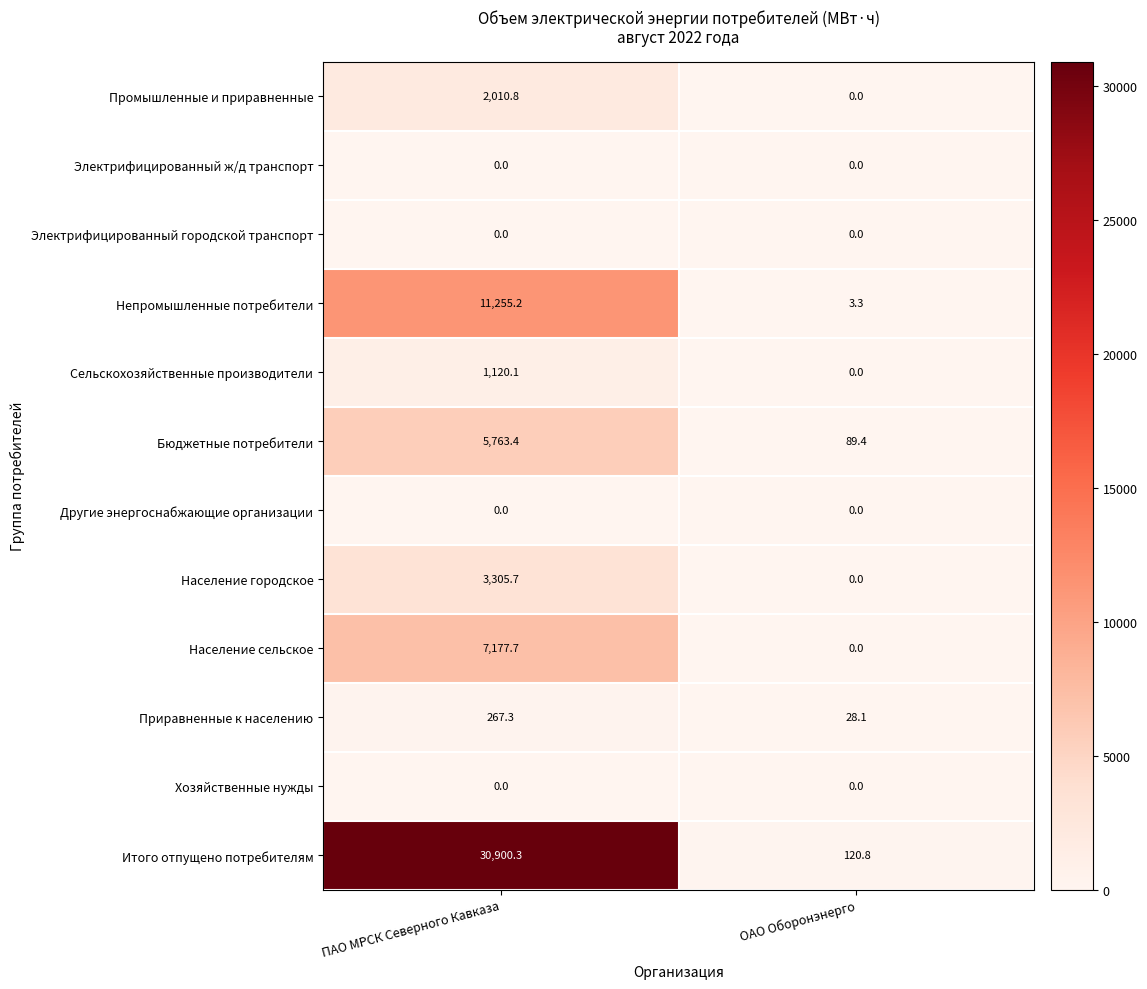

What is the sum of all Сельскохозяйственные производители values?

1120.1